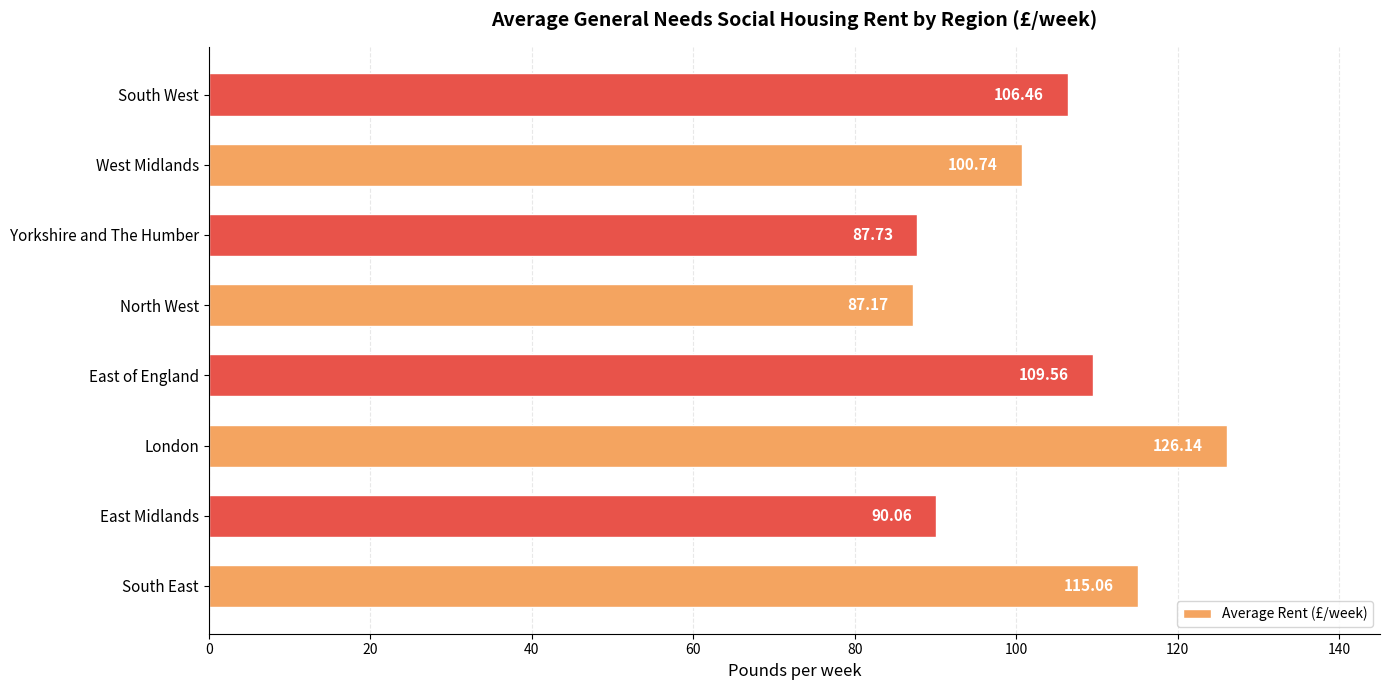

Rank the categories by value from lowest to highest.

North West, Yorkshire and The Humber, East Midlands, West Midlands, South West, East of England, South East, London